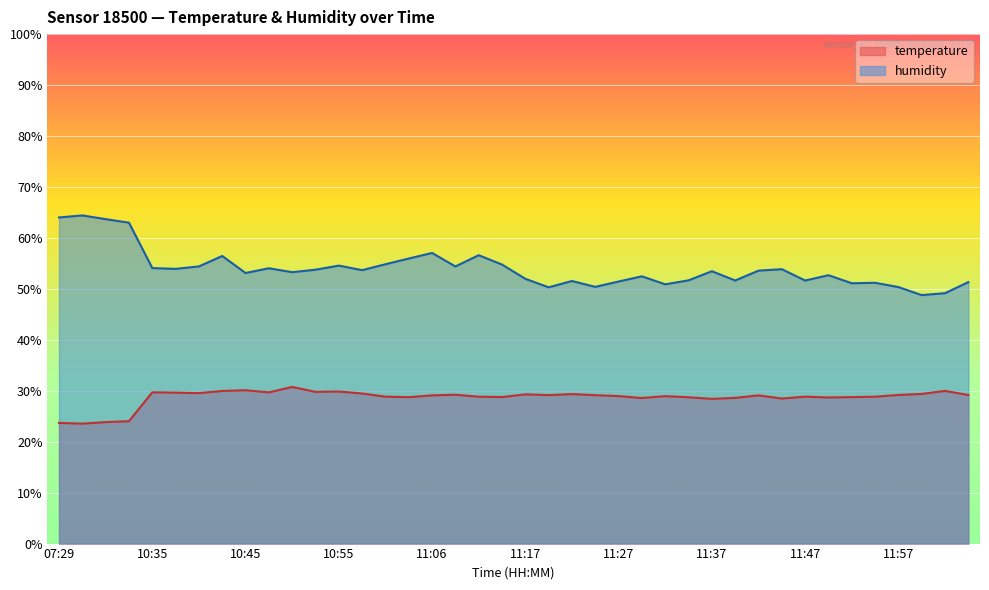

What is the average value of the humidity series?

54.0